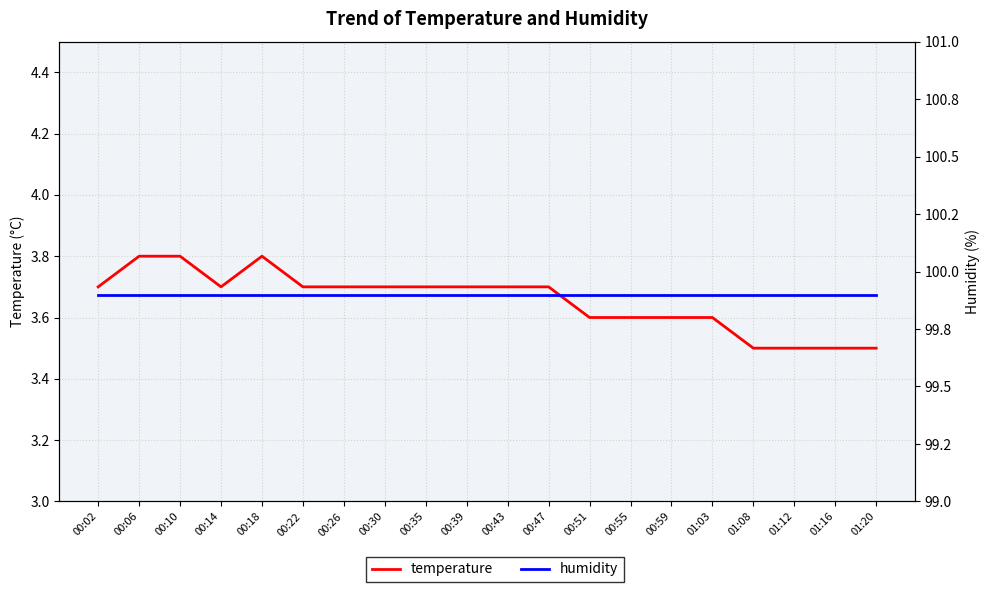

True or false: humidity and temperature cross at least once.

False